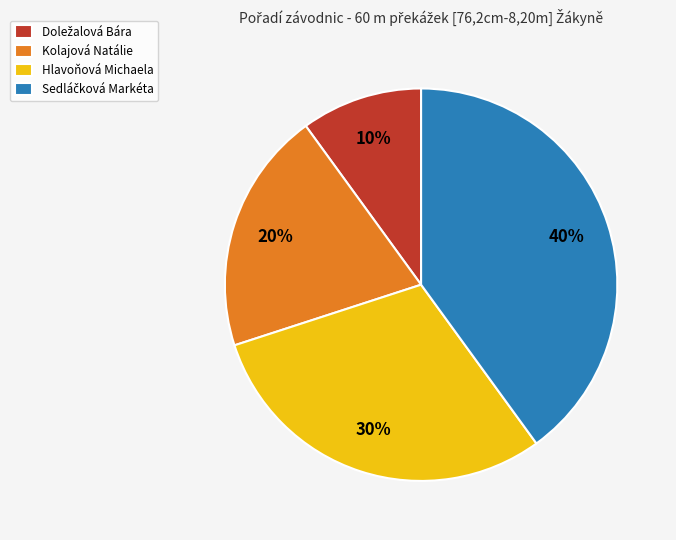

To the nearest percent, what percentage of the pie is Kolajová Natálie?

20%